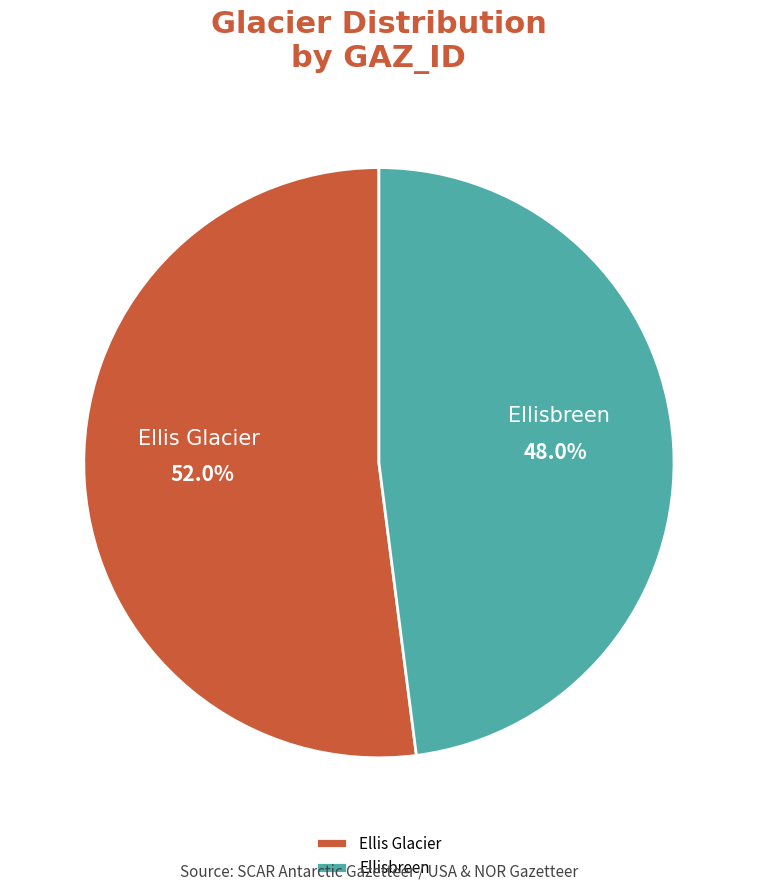

Combined, do Ellisbreen and Ellis Glacier account for over 50%?

Yes